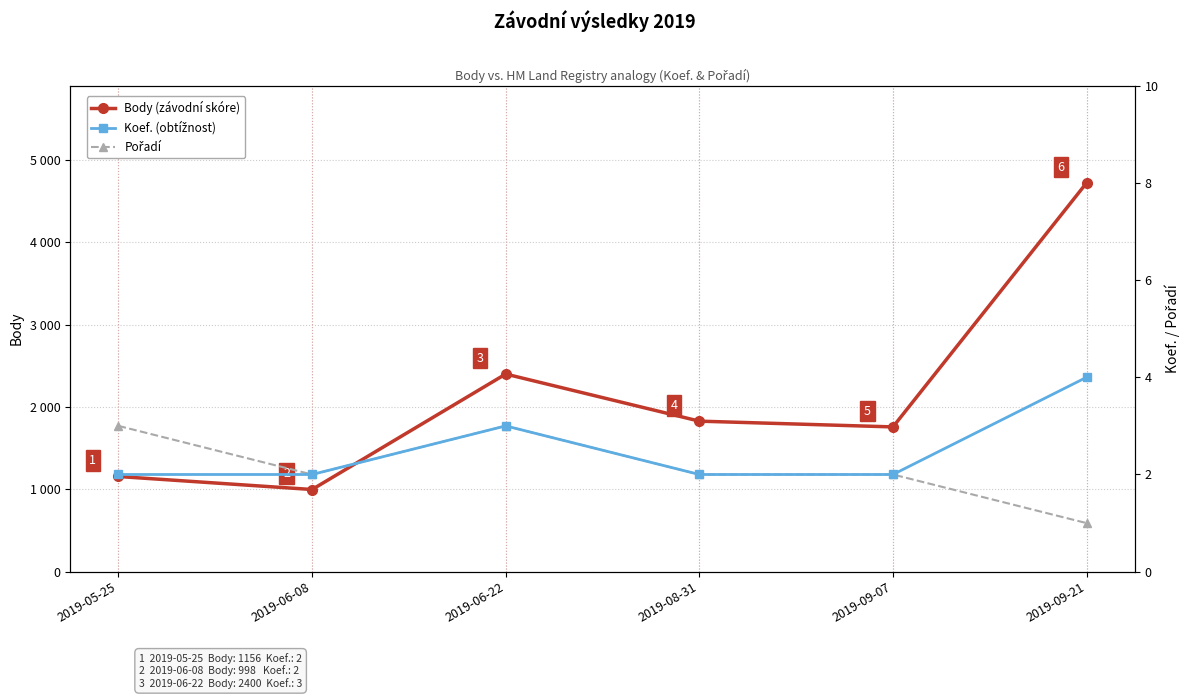

True or false: Body (závodní skóre) and Pořadí intersect in this chart.

False